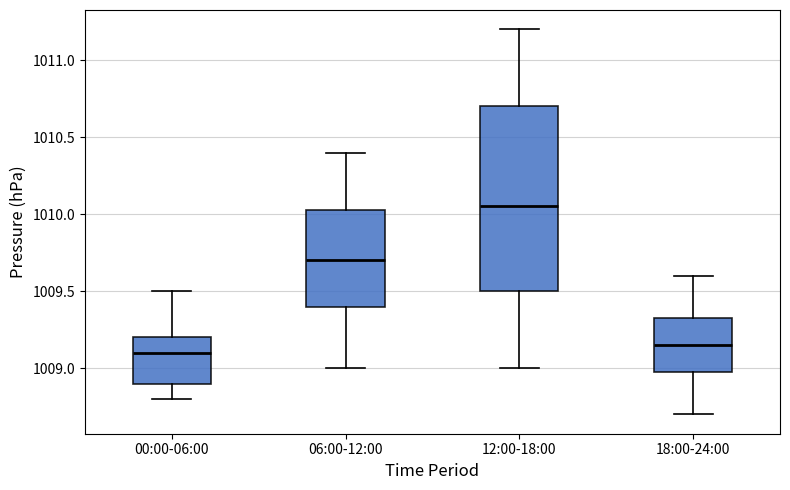

Reading left to right, transcribe this box plot: for each box, give where its median line is, the range the box spans, and where its two whiskers end, as read against the y-axis. The values are not printed on the chart, so give them approximately, as read against the axis.

00:00-06:00: median 1009.10, box 1008.90 to 1009.20, whiskers 1008.80 to 1009.50
06:00-12:00: median 1009.70, box 1009.40 to 1010.05, whiskers 1009.00 to 1010.40
12:00-18:00: median 1010.05, box 1009.50 to 1010.70, whiskers 1009.00 to 1011.20
18:00-24:00: median 1009.15, box 1009.00 to 1009.35, whiskers 1008.70 to 1009.60